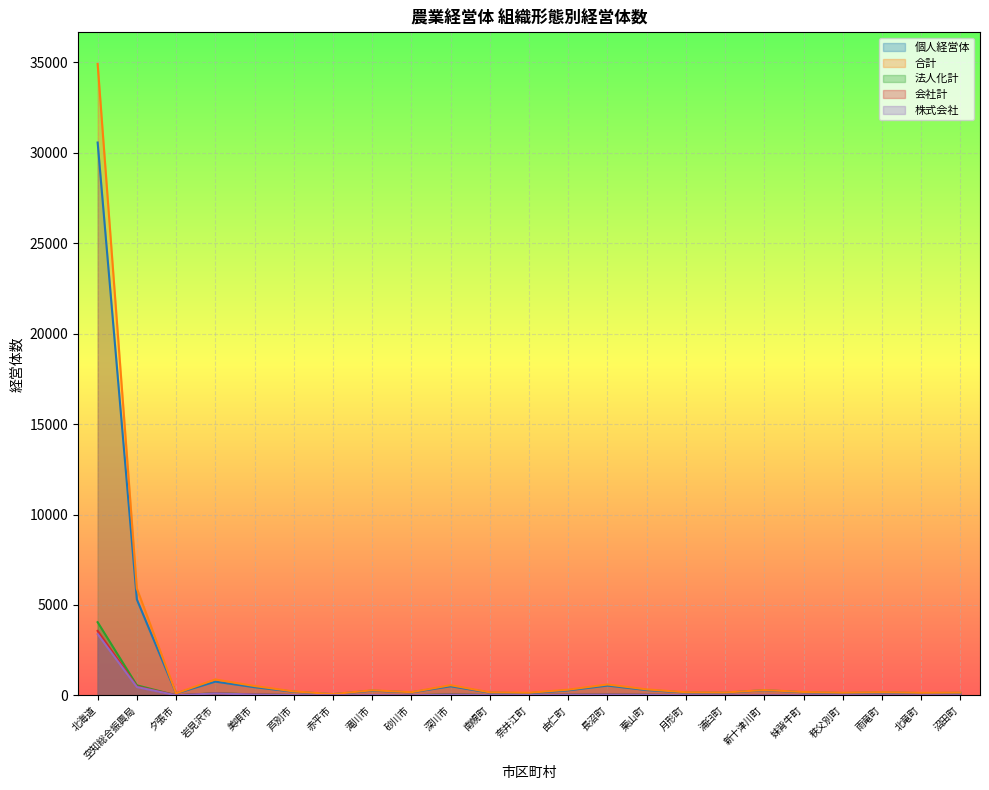

What is the total value across all series at 沼田町?

331